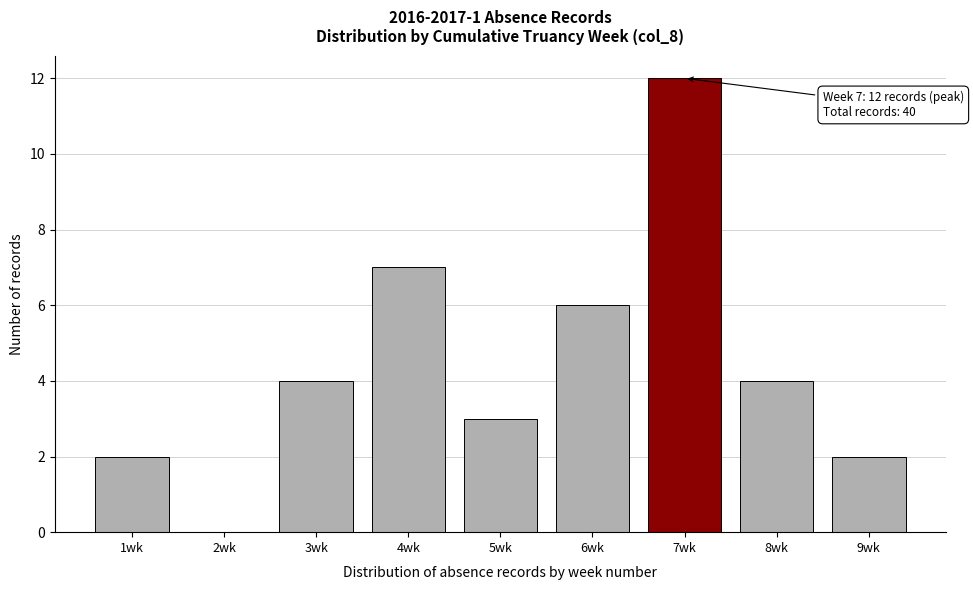

Over which range of the x-axis is the bar tallest?

6.5 to 7.5